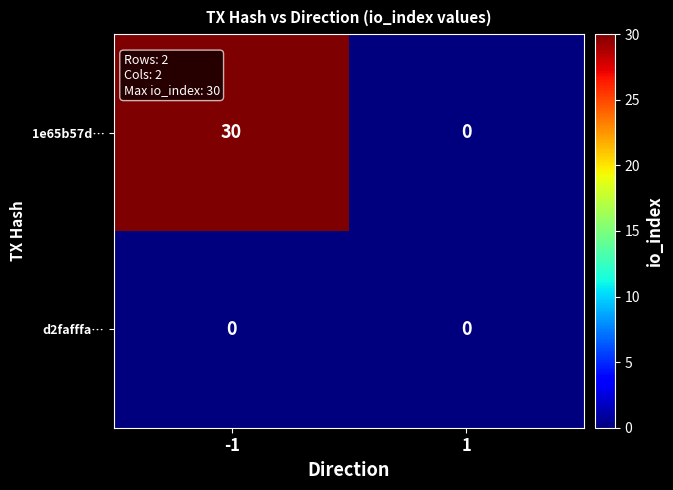

How many values in the 1e65b57d… series are below 30?

1